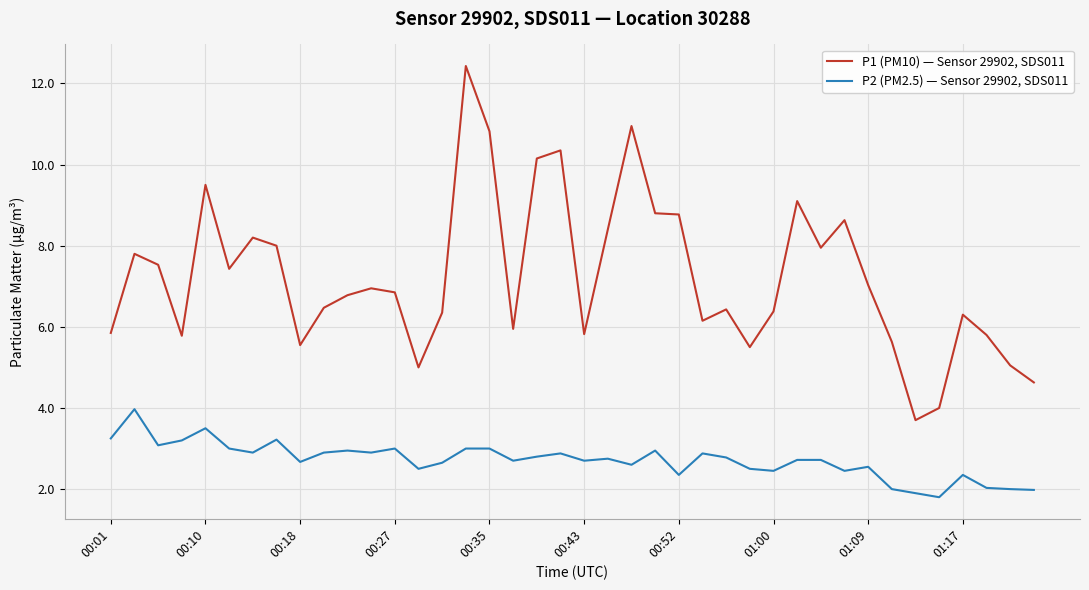

In P1 (PM10) — Sensor 29902, SDS011, how many points are higher than both neighbors (excluding endpoints)?

11